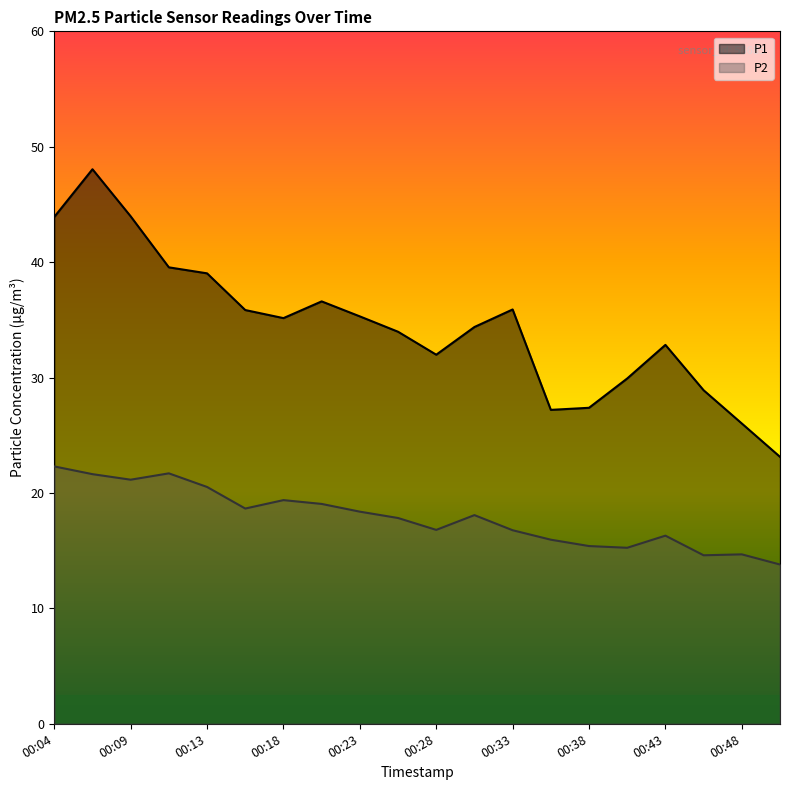

Between 00:06 and 00:26, which series saw the biggest shift?

P1